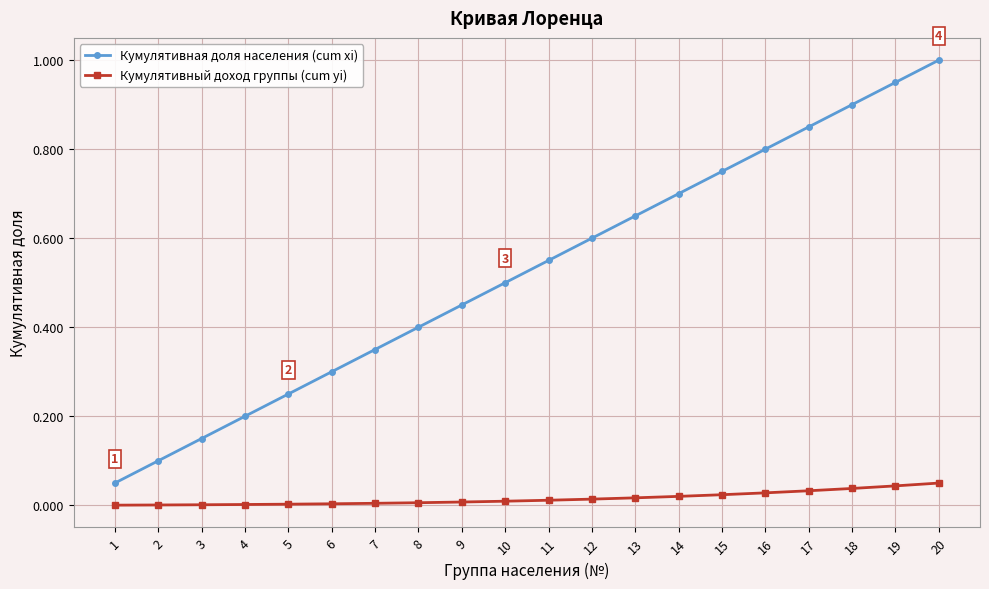

Rank the series by their average value, from highest to lowest.

Кумулятивная доля населения (cum xi), Кумулятивный доход группы (cum yi)